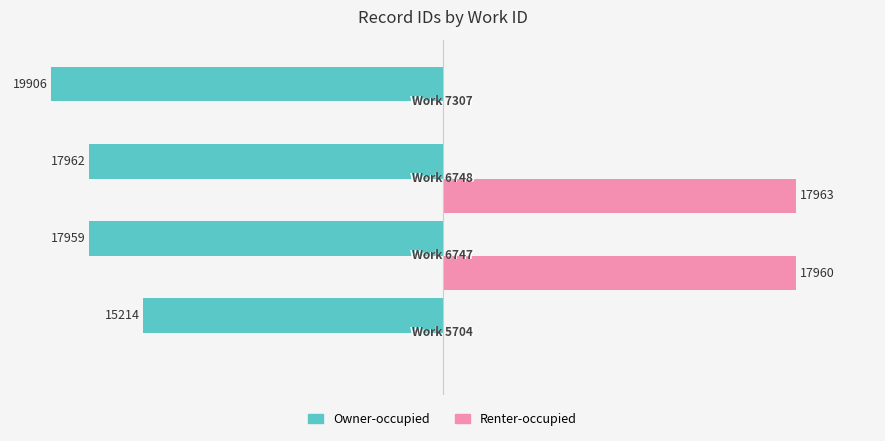

Which series has the largest total across all categories?

Renter-occupied